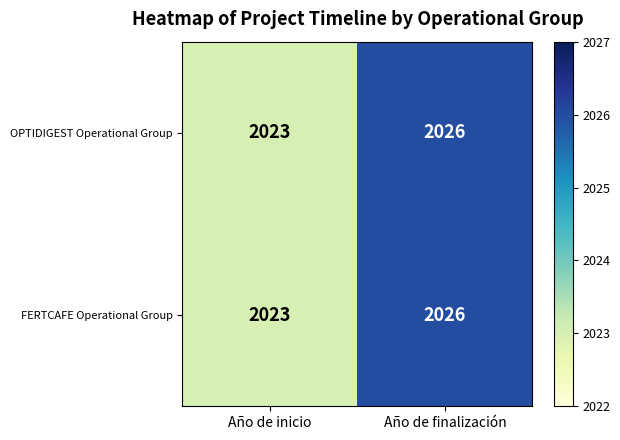

Rank the categories by OPTIDIGEST Operational Group value from lowest to highest.

Año de inicio, Año de finalización